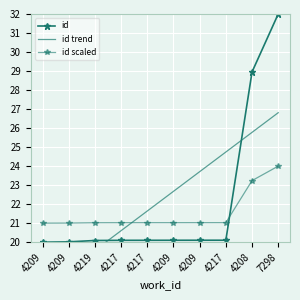

Reading right to left, transcribe all the data shown in this chart.

id: 32.0	29.0	20.1	20.1	20.1	20.1	20.1	20.1	20.0	20.0
id trend: 26.8	25.8	24.7	23.7	22.7	21.6	20.6	19.6	18.5	17.5
id scaled: 24.0	23.2	21.0	21.0	21.0	21.0	21.0	21.0	21.0	21.0